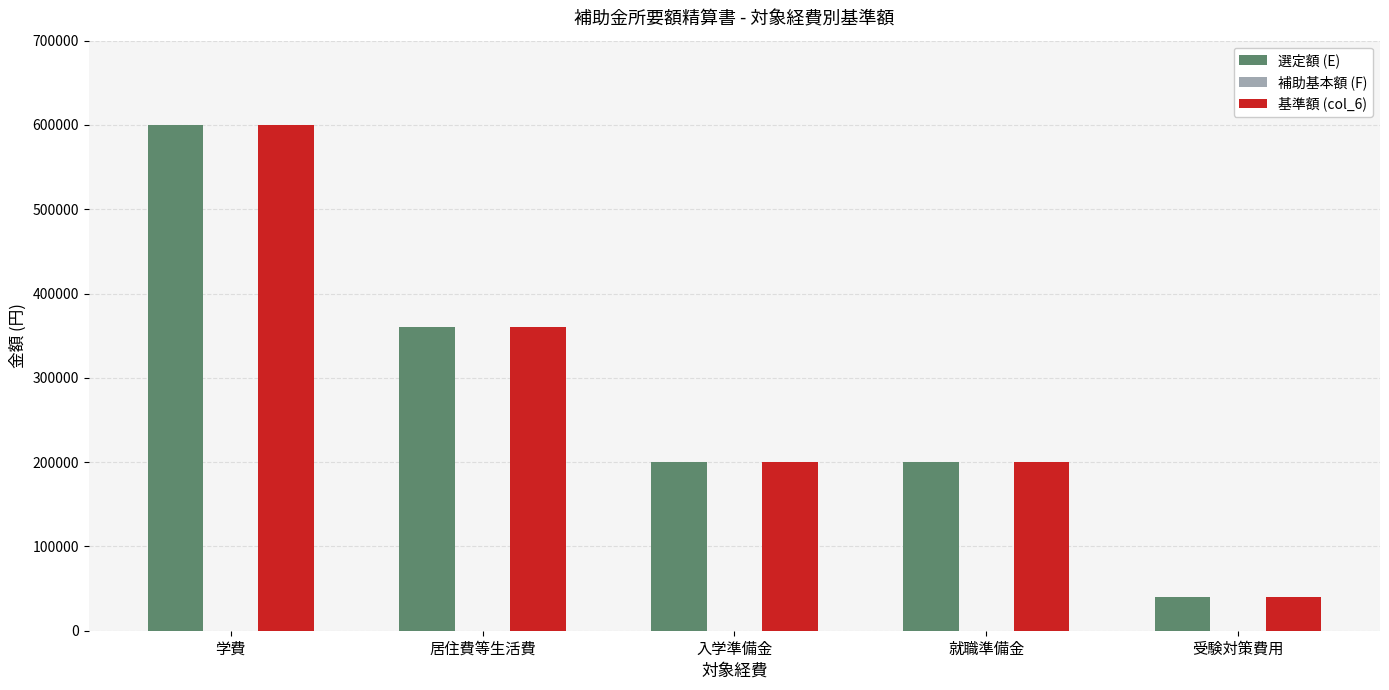

What is the lowest value of the 基準額 (col_6) series?

40000